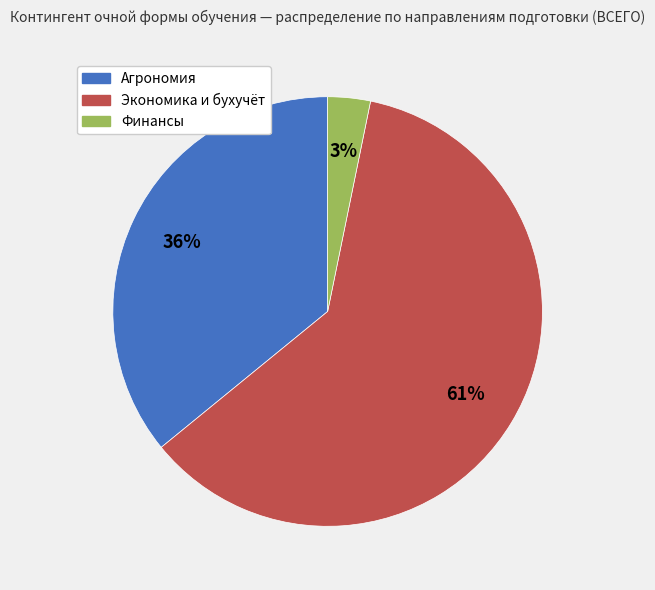

To the nearest percent, what is the difference between the largest and smallest slice percentages?

58%